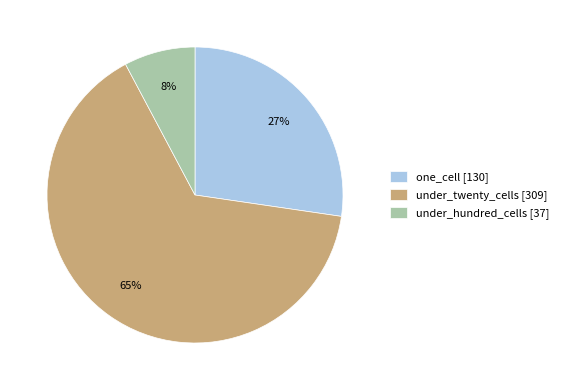

To the nearest percent, what is the average slice percentage?

33%